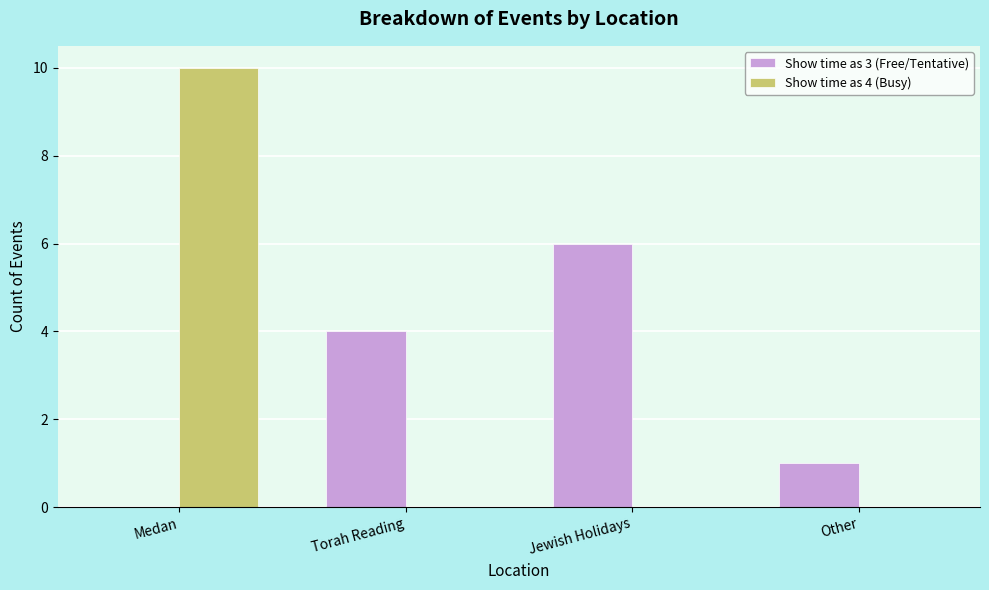

Is the value of Show time as 3 (Free/Tentative) at Torah Reading greater than the value of Show time as 4 (Busy) at Torah Reading?

Yes